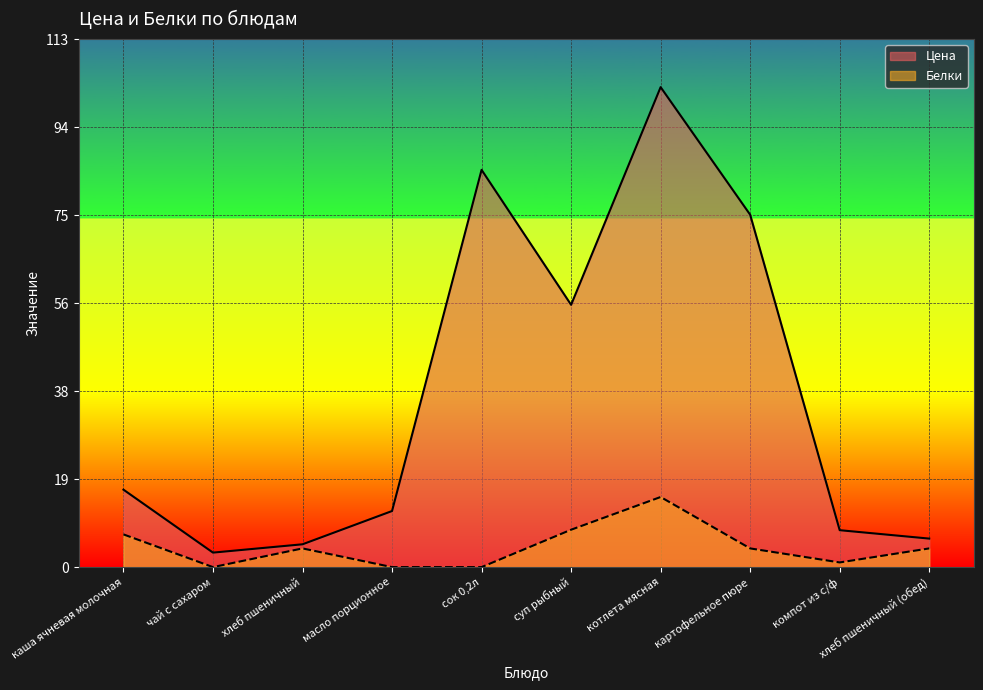

True or false: Цена and Белки intersect in this chart.

False